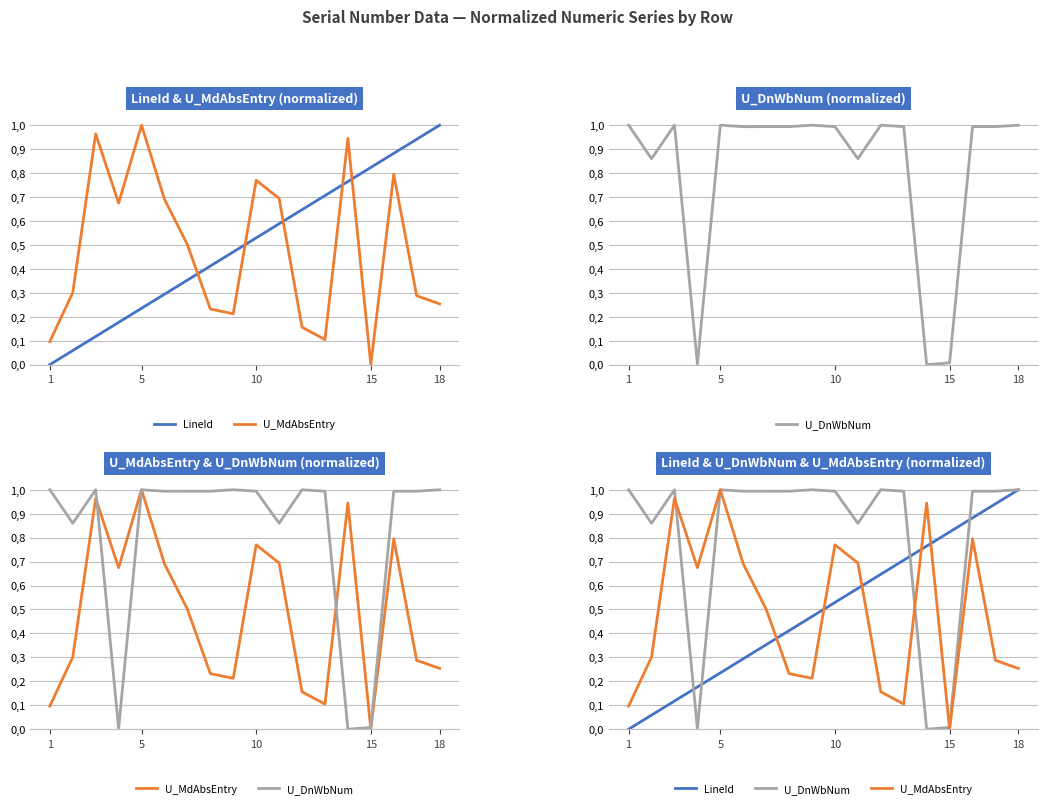

How many lines are shown in the chart?

3